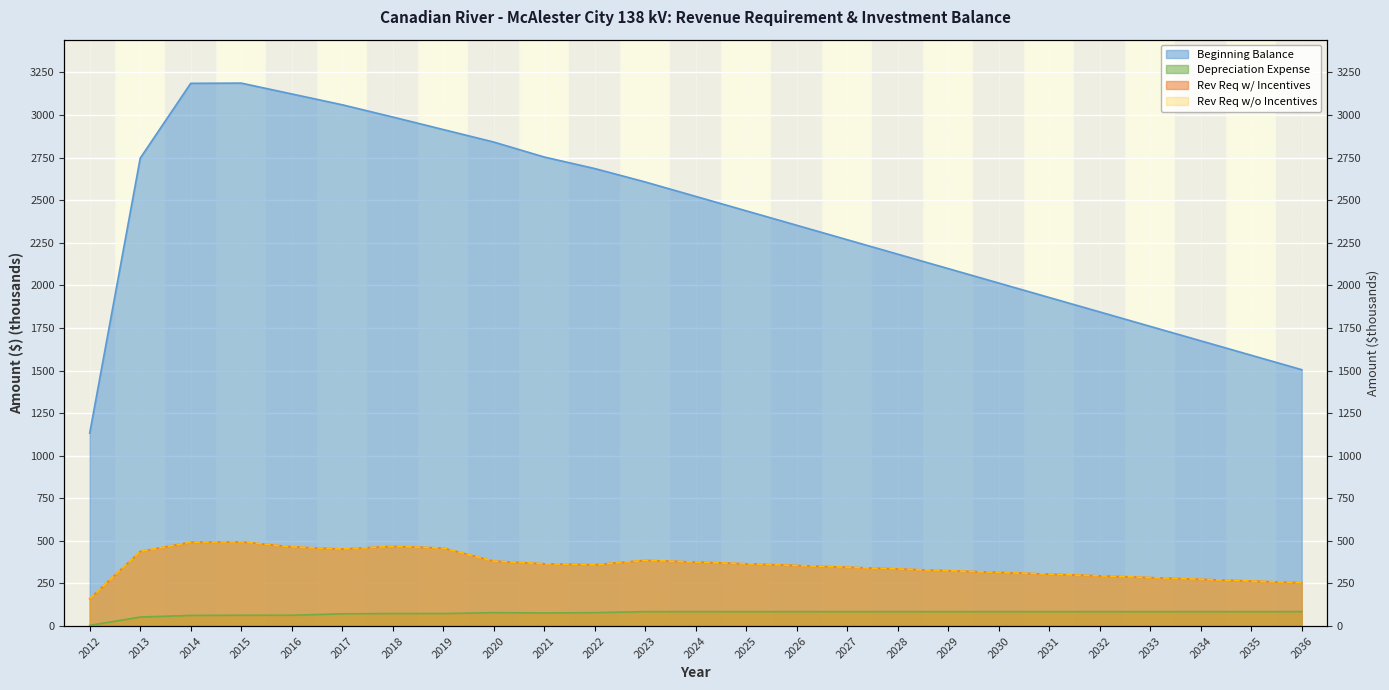

Where is Rev Req w/o Incentives nearest to the value 327?

2029